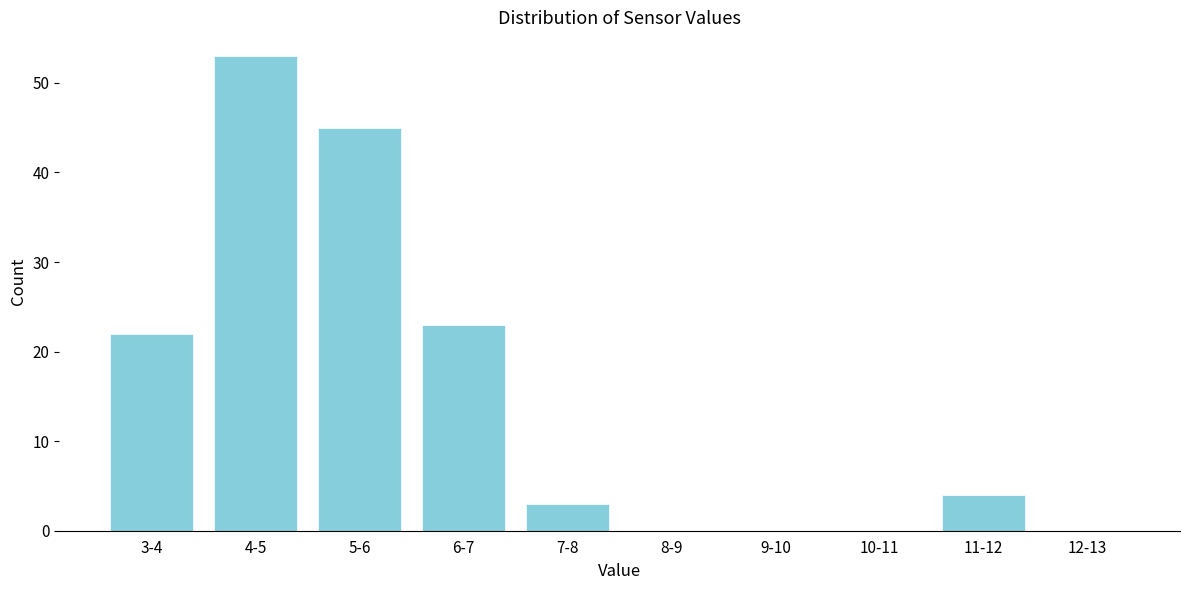

Reading right to left, extract all data points from this chart.

12-13=0	11-12=4	10-11=0	9-10=0	8-9=0	7-8=3	6-7=23	5-6=45	4-5=53	3-4=22